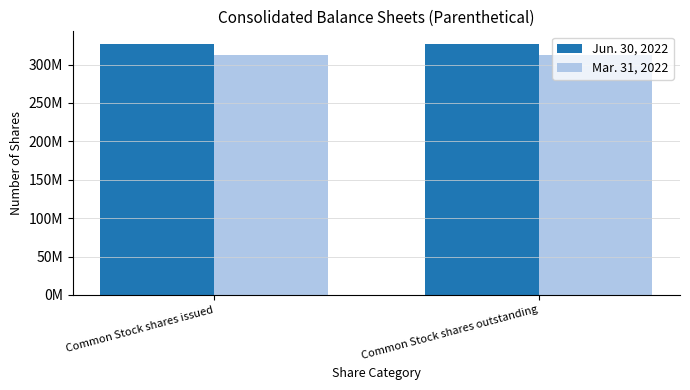

Are the bars horizontal?

No